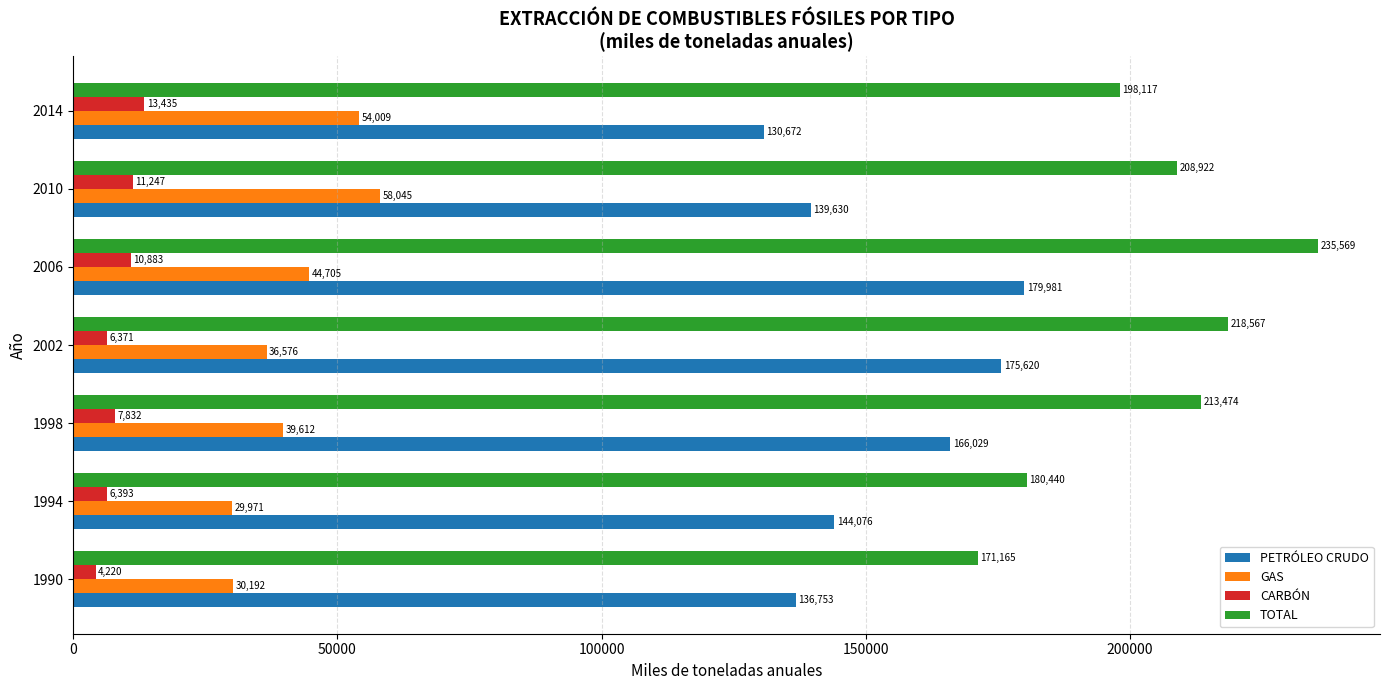

What is the difference between the maximum and second lowest values in the GAS series?

27852.6